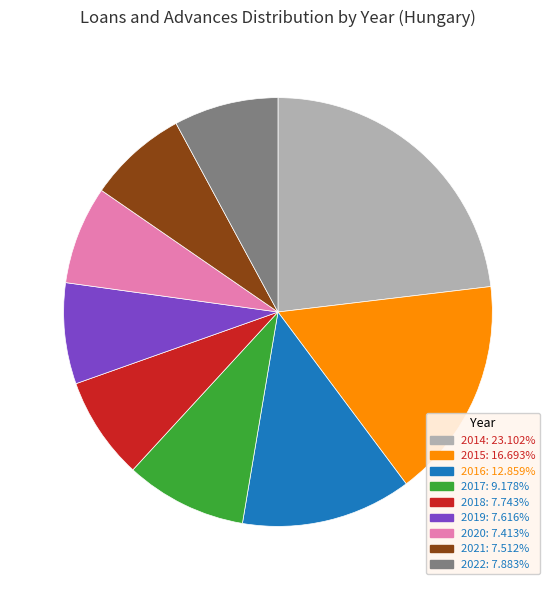

How many slices are in this pie chart?

9